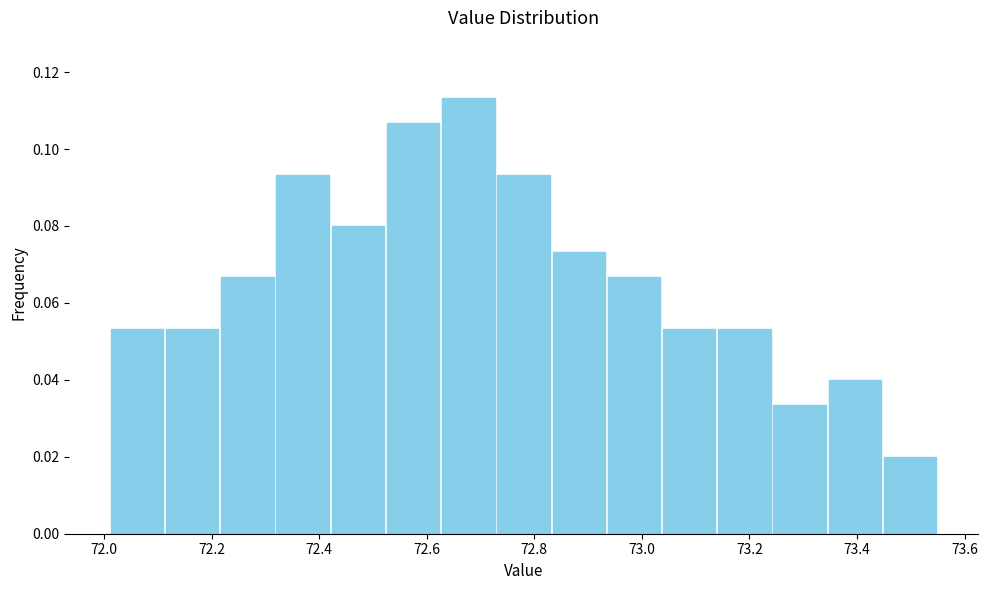

Reading left to right, transcribe this chart: for each bar, give the range it covers on the x-axis and its height. Neither the bar edges nor the heights are printed on the chart, so give them approximately, as read against the axes.

72.02 to 72.12: 0.054
72.12 to 72.22: 0.054
72.22 to 72.32: 0.066
72.32 to 72.42: 0.094
72.42 to 72.52: 0.080
72.52 to 72.62: 0.106
72.62 to 72.72: 0.114
72.72 to 72.84: 0.094
72.84 to 72.94: 0.074
72.94 to 73.04: 0.066
73.04 to 73.14: 0.054
73.14 to 73.24: 0.054
73.24 to 73.34: 0.034
73.34 to 73.44: 0.040
73.44 to 73.56: 0.020